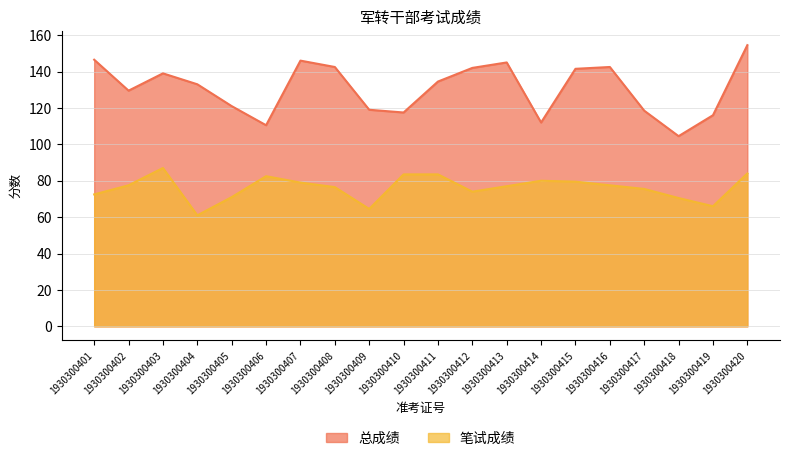

What is the difference between the second highest and minimum values in the 笔试成绩 series?

23.0